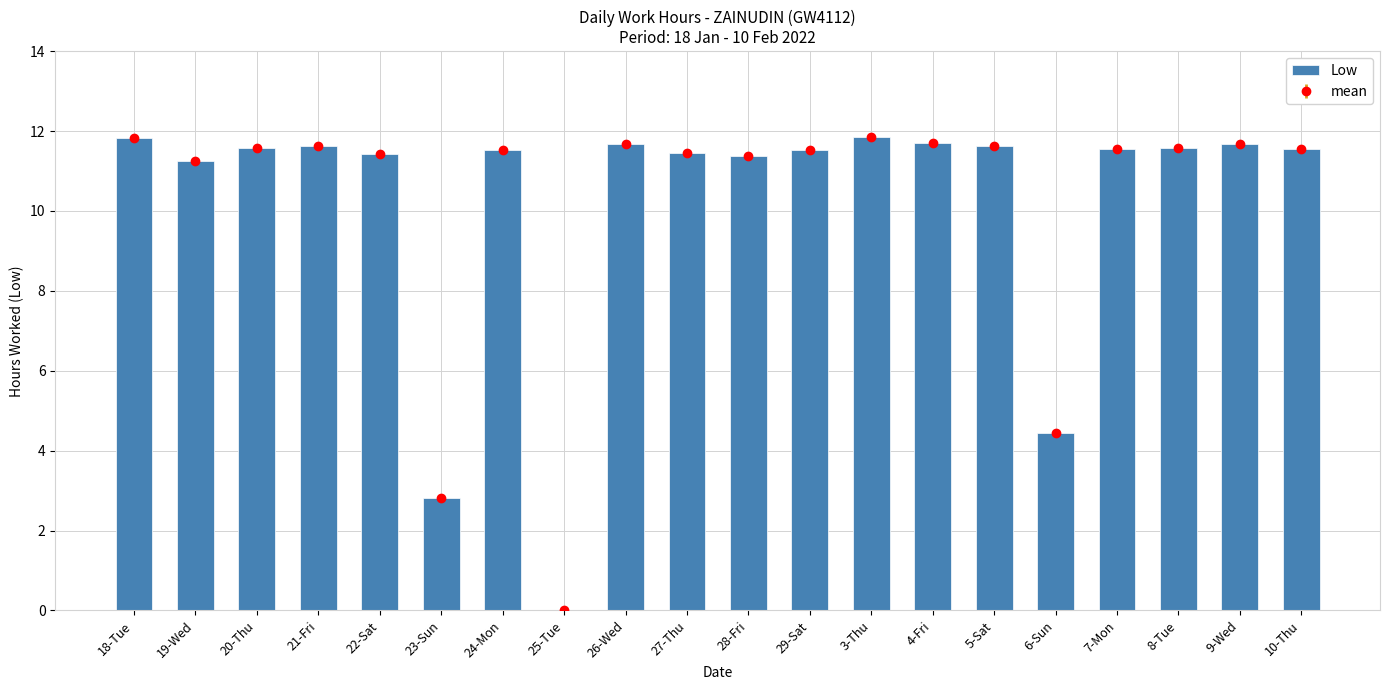

List the labels in order of value, largest first.

3-Thu, 18-Tue, 4-Fri, 9-Wed, 26-Wed, 5-Sat, 21-Fri, 8-Tue, 20-Thu, 7-Mon, 10-Thu, 24-Mon, 29-Sat, 27-Thu, 22-Sat, 28-Fri, 19-Wed, 6-Sun, 23-Sun, 25-Tue